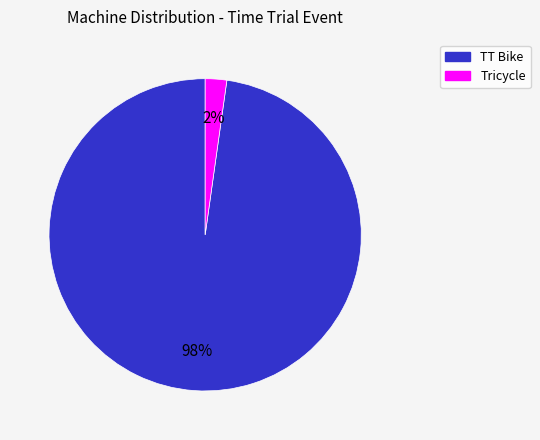

Is there a majority slice in this chart?

Yes